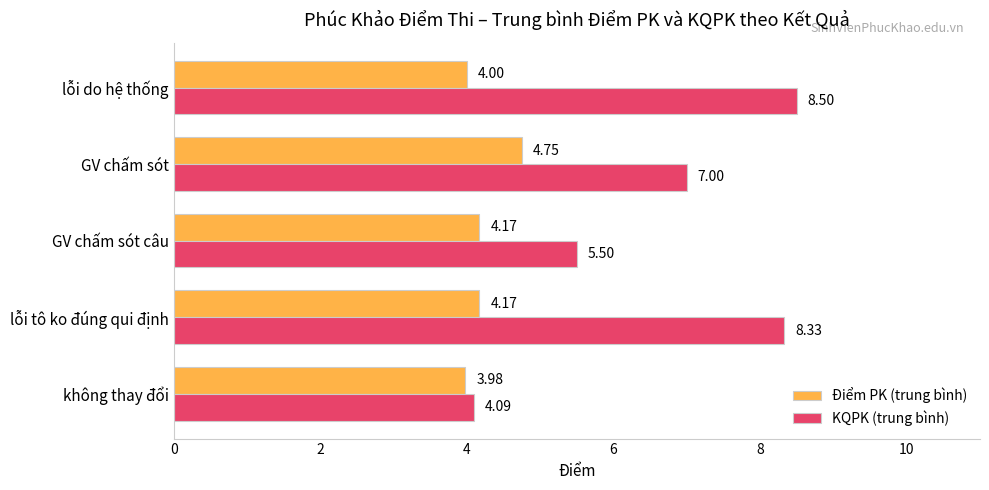

At which category does the chart reach its peak across all series?

lỗi do hệ thống